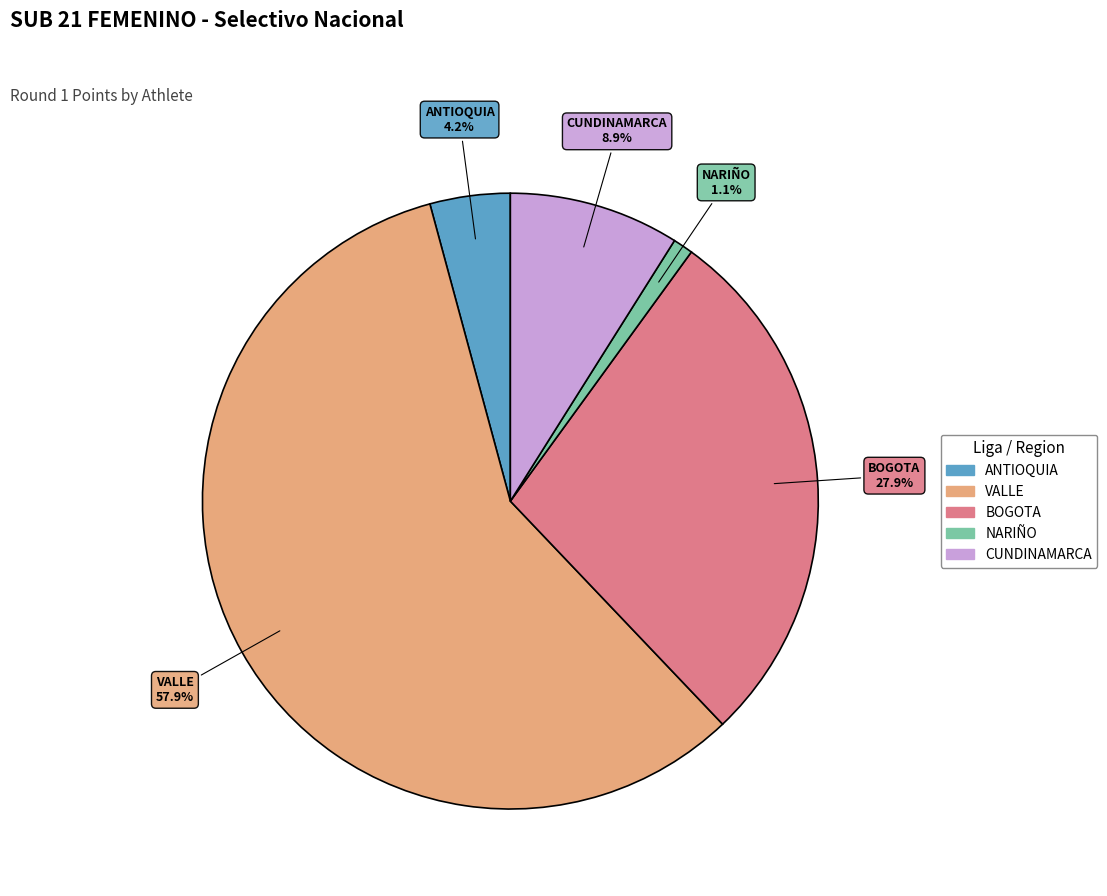

Does any single category account for the majority?

Yes